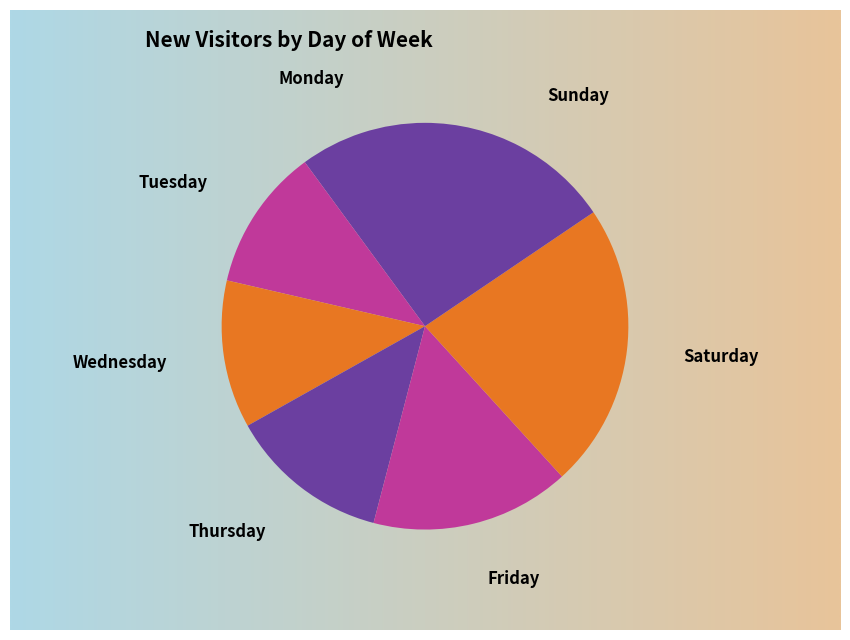

Is it true that Sunday is 16% of the pie?

True